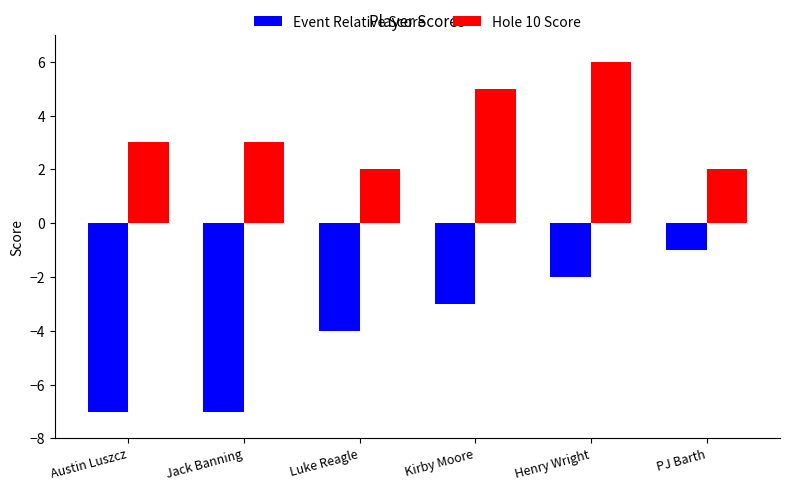

Reading left to right, what are all the values shown in this chart?

Event Relative Score: -7	-7	-4	-3	-2	-1
Hole 10 Score: 3	3	2	5	6	2